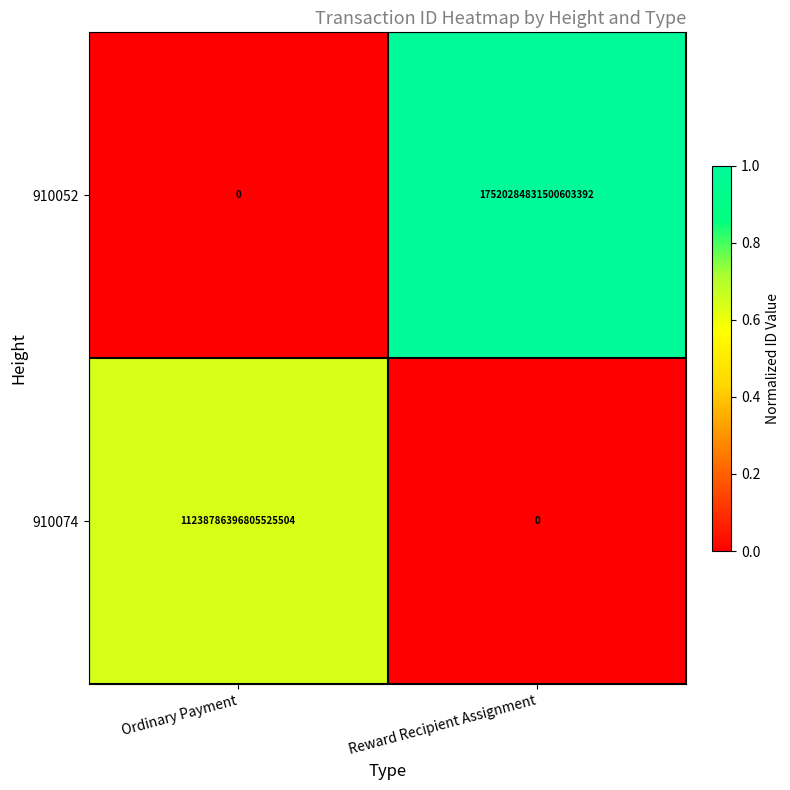

At how many categories does at least one series exceed 0?

2